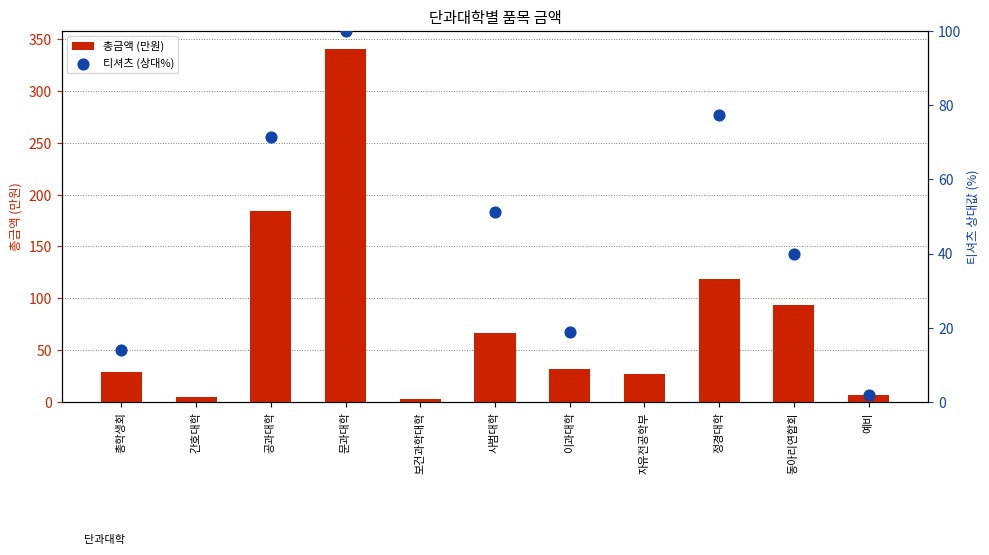

What are all the series names shown in the legend?

총금액 (만원), 티셔츠 (상대%)